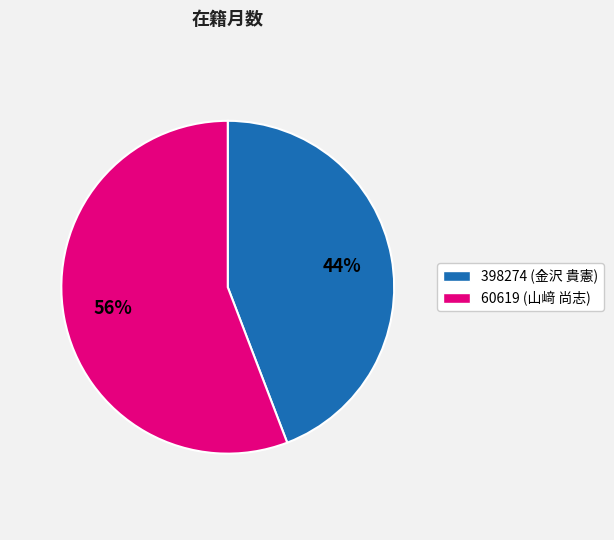

Does 60619 account for over 50% of the chart?

Yes